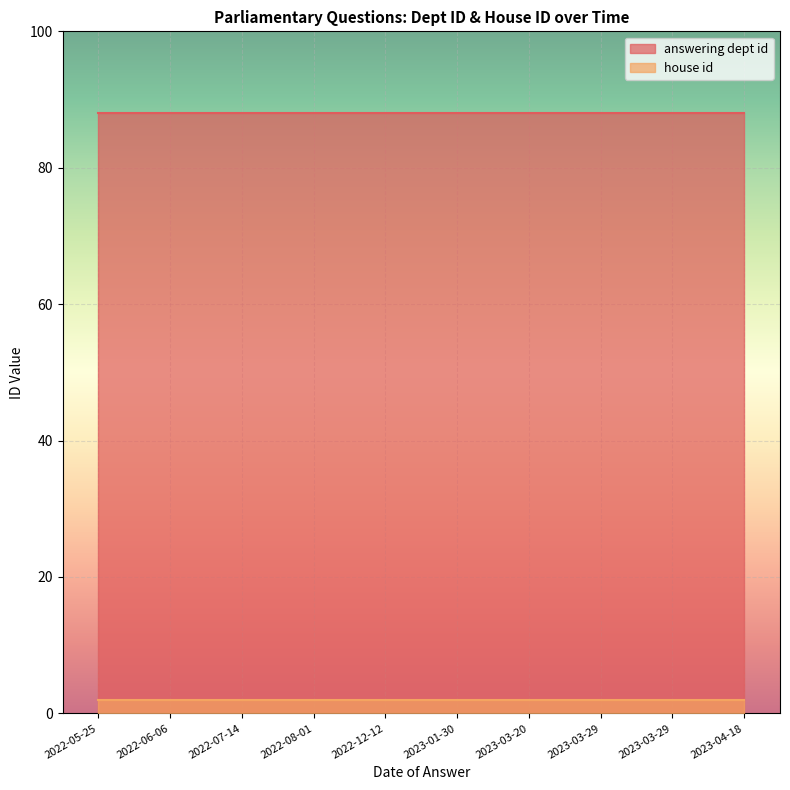

True or false: house id and answering dept id cross at least once.

False